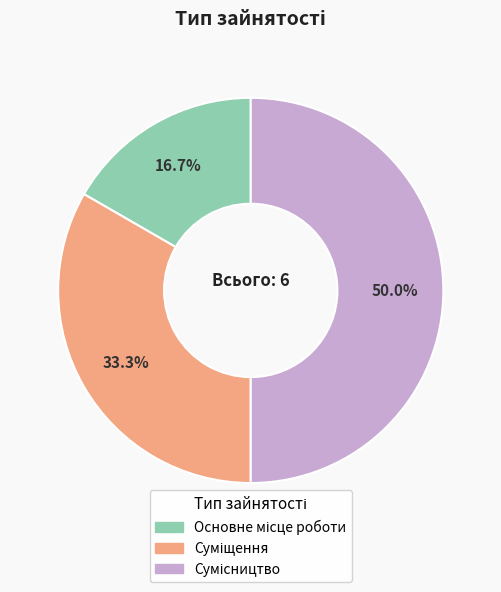

True or false: Суміщення accounts for 33% of the total.

True